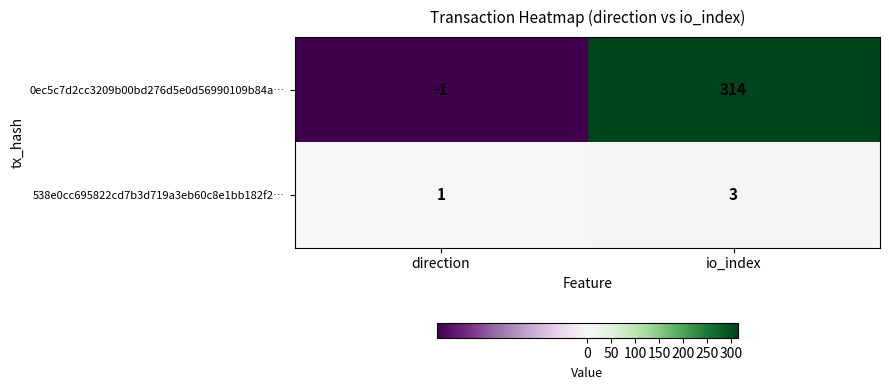

What is the sum of the 538e0cc695822cd7b3d719a3eb60c8e1bb182f2… values at io_index and direction?

4